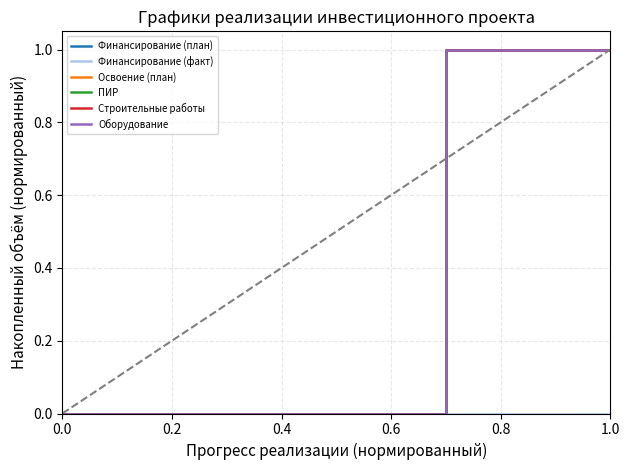

Does the chart display data point markers on the line(s)?

No